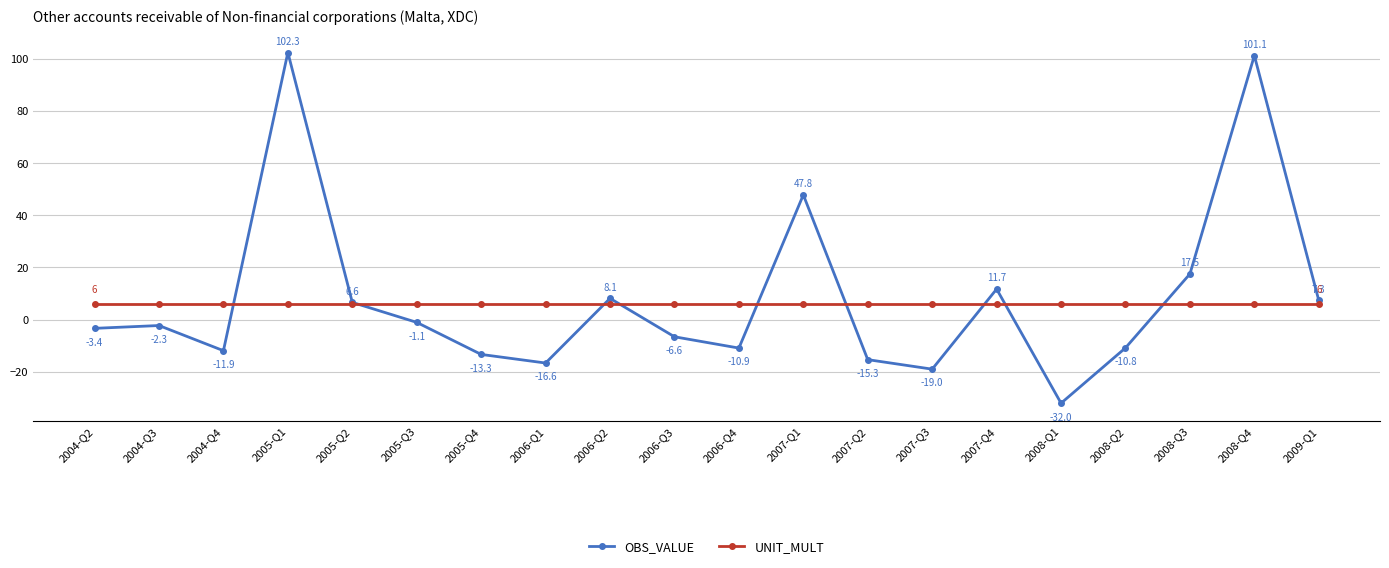

What is the maximum value for UNIT_MULT?

6.0